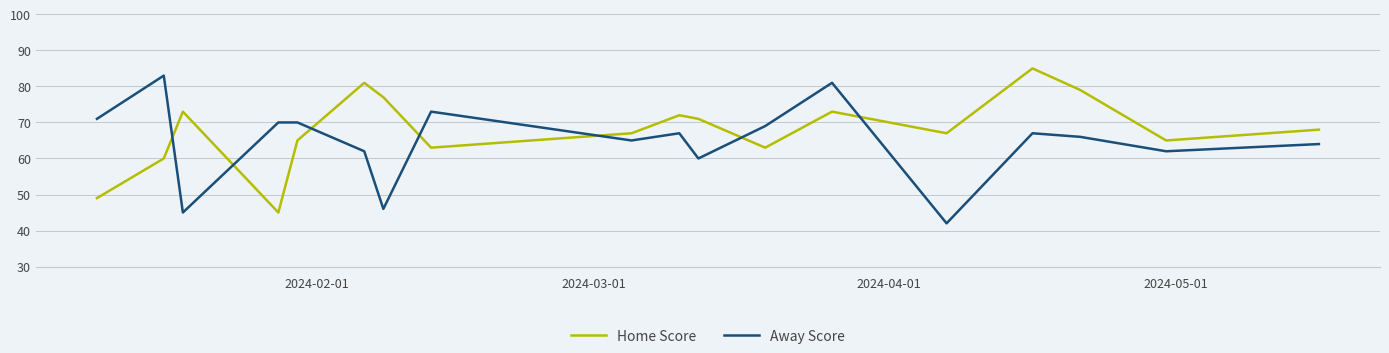

True or false: Home Score and Away Score intersect in this chart.

True